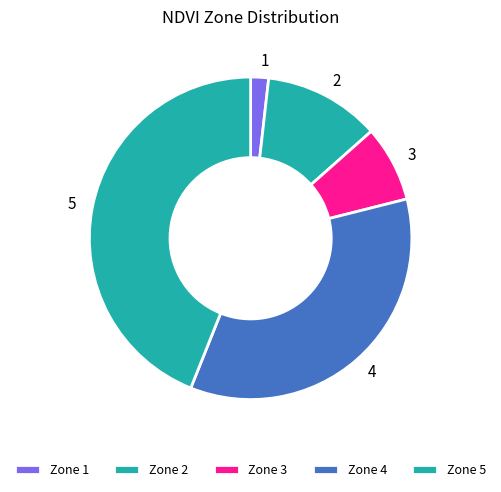

The 2 slice represents 12% of the pie. True or false?

True